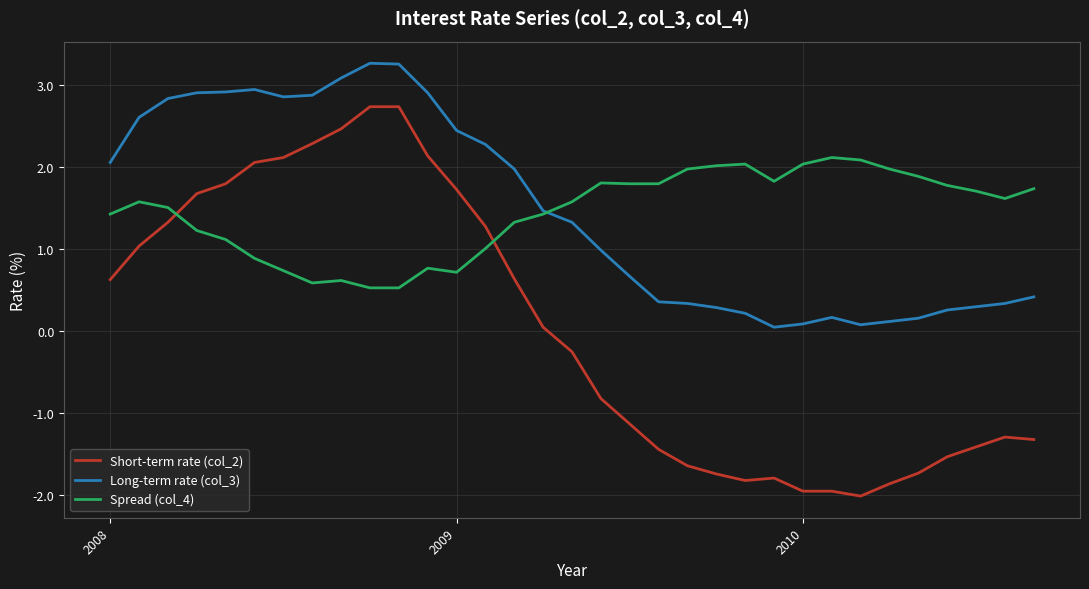

What is the maximum value shown in the chart?

3.3